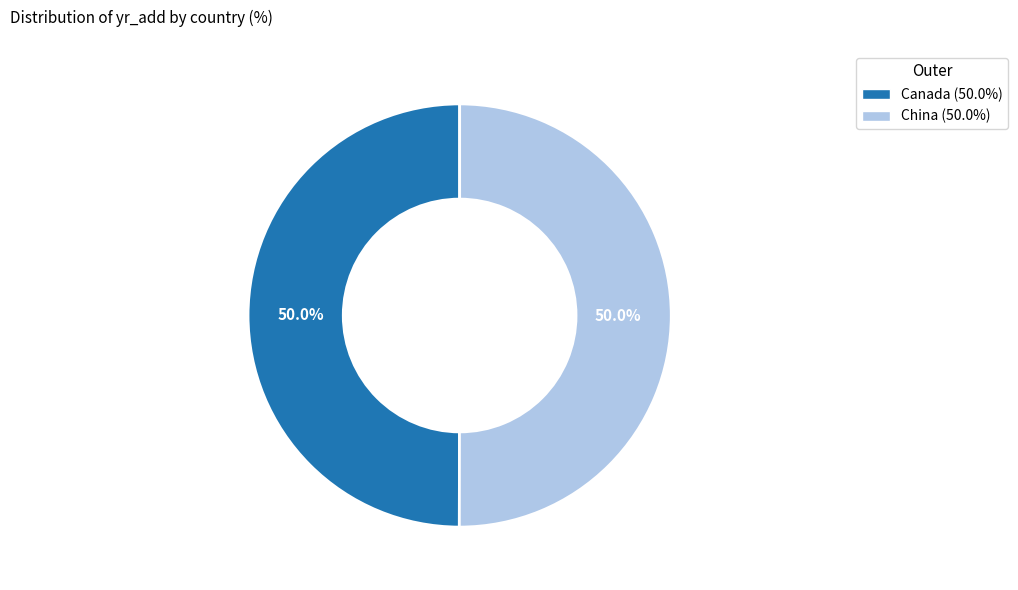

Is the sum of China and Canada greater than half?

Yes